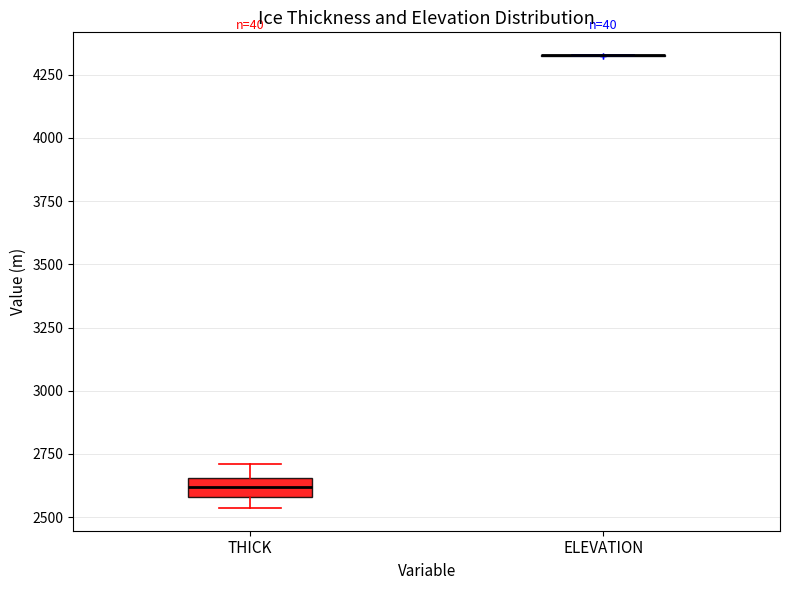

Which box is the tallest, from its lower edge to its upper edge?

THICK